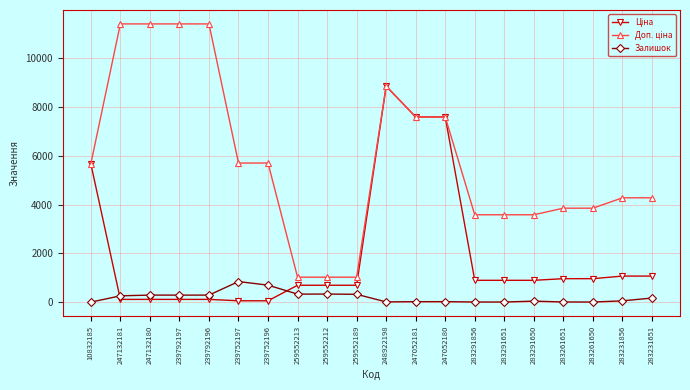

What is the maximum value shown in the chart?

11410.0